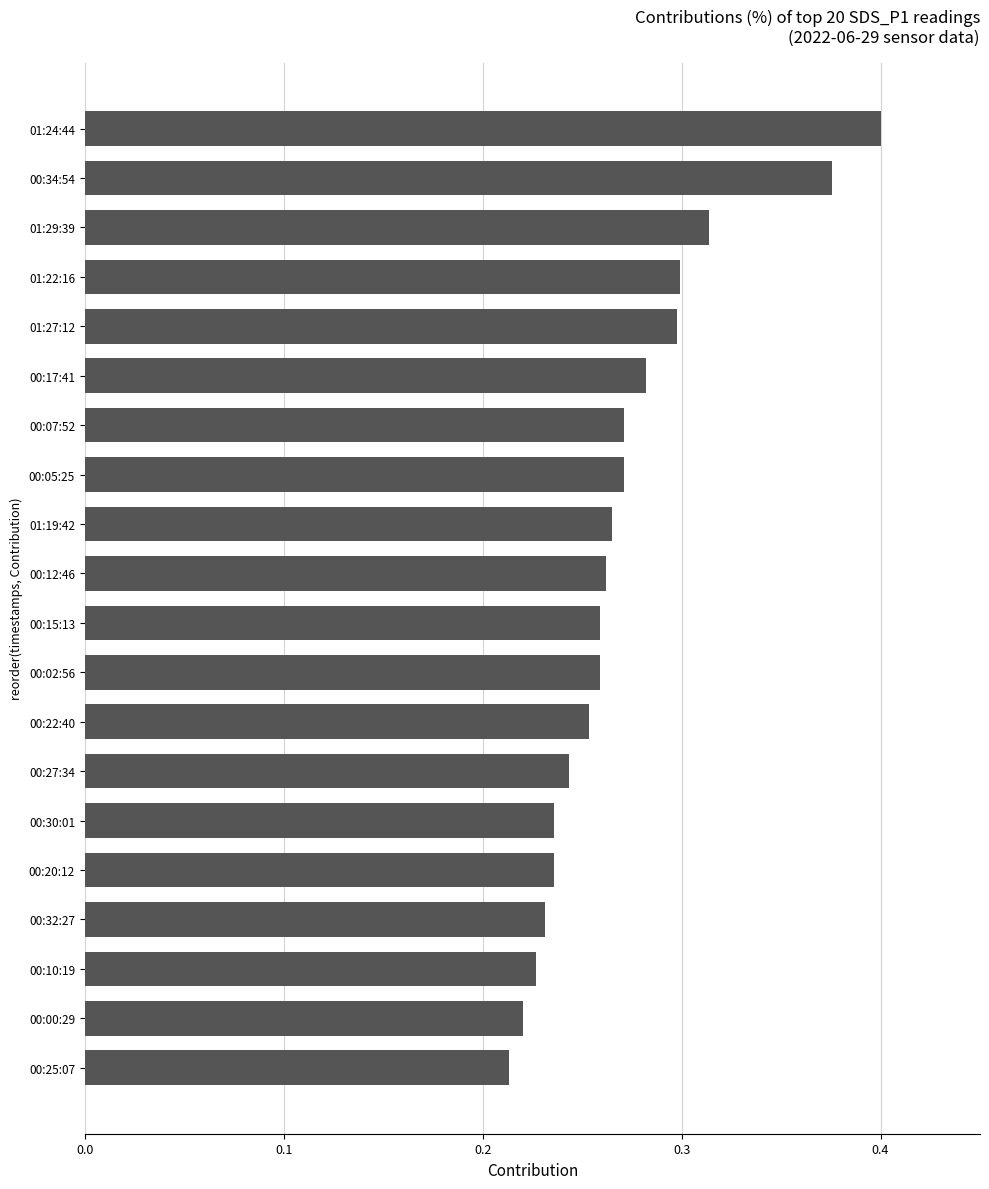

True or false: the data shows 0.4 at 01:19:42.

False